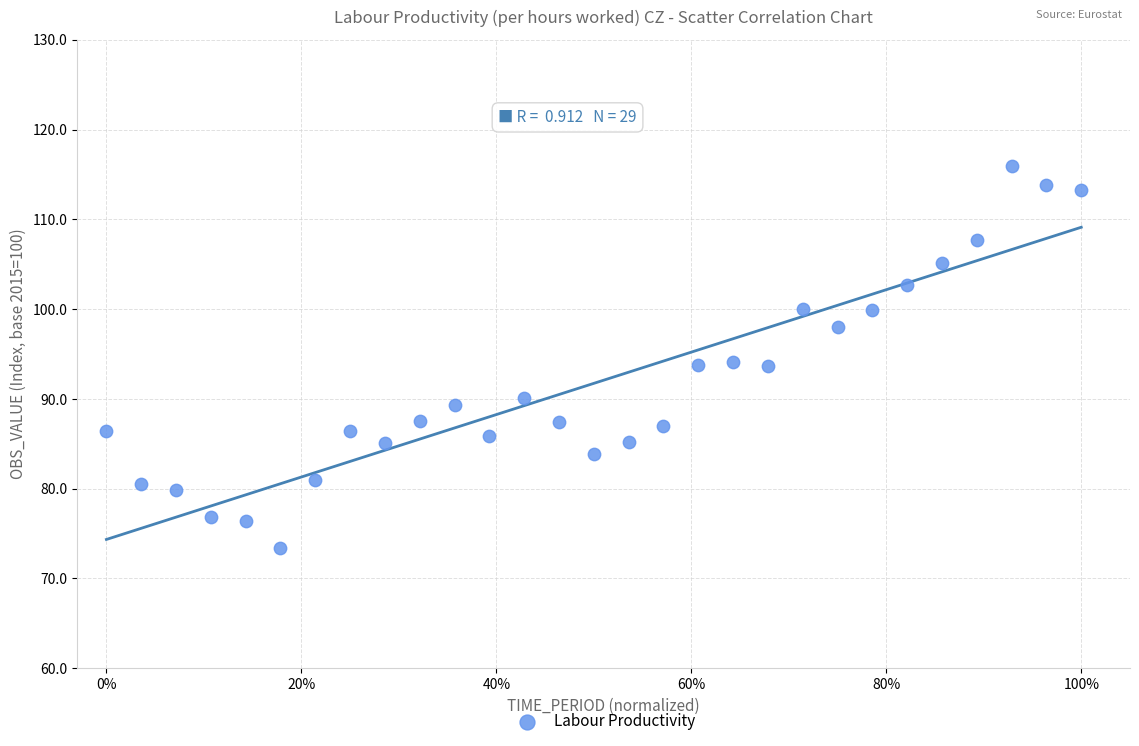

What is the range of Y values (max minus min)?

42.5